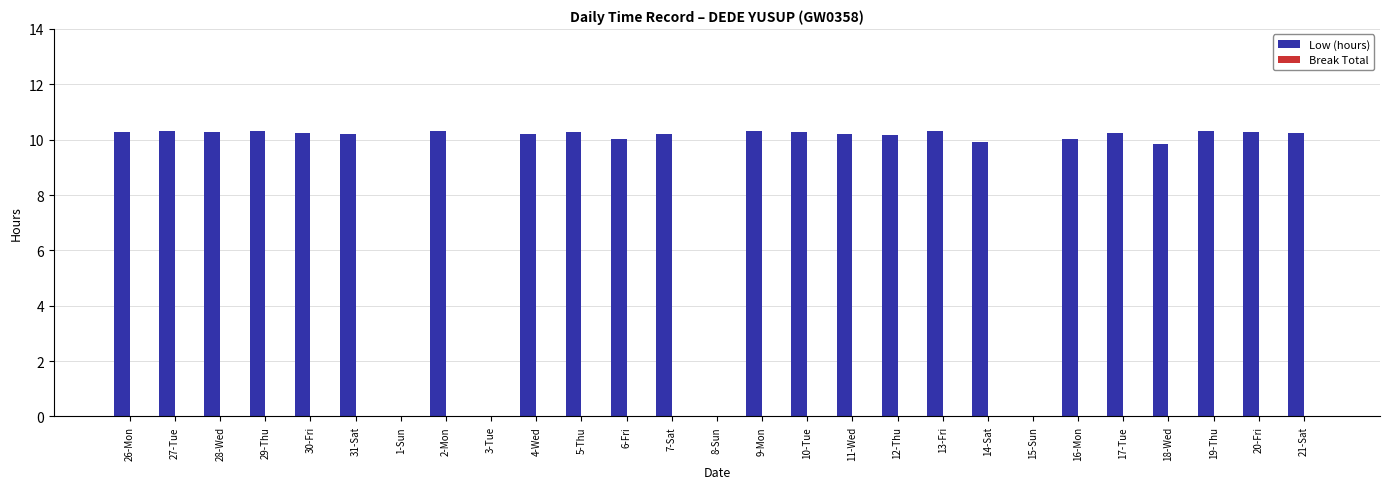

What is the maximum value shown in the chart?

10.3